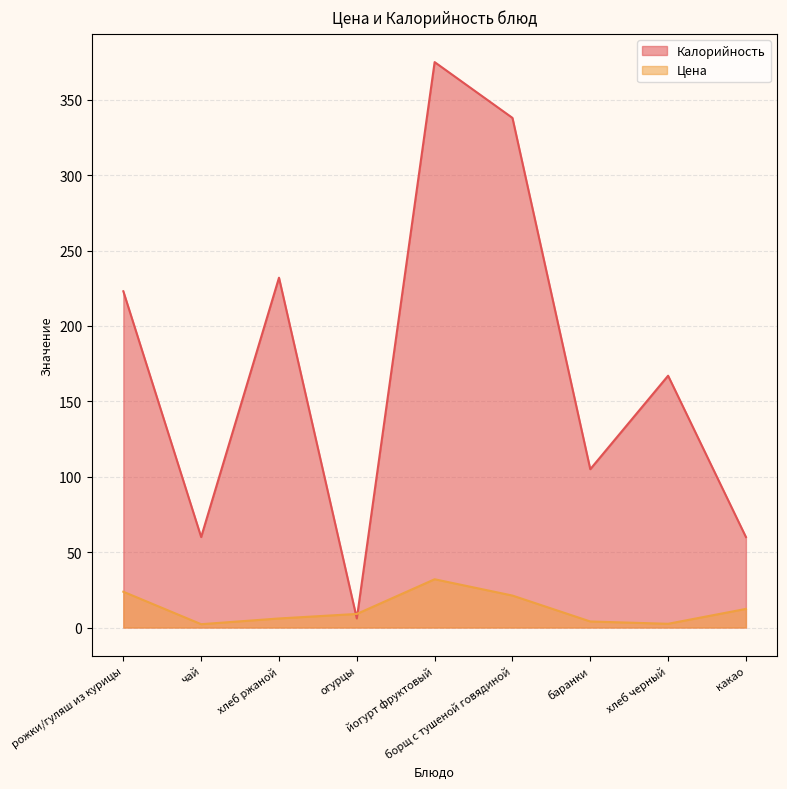

Between баранки and какао, which series saw the biggest shift?

Калорийность